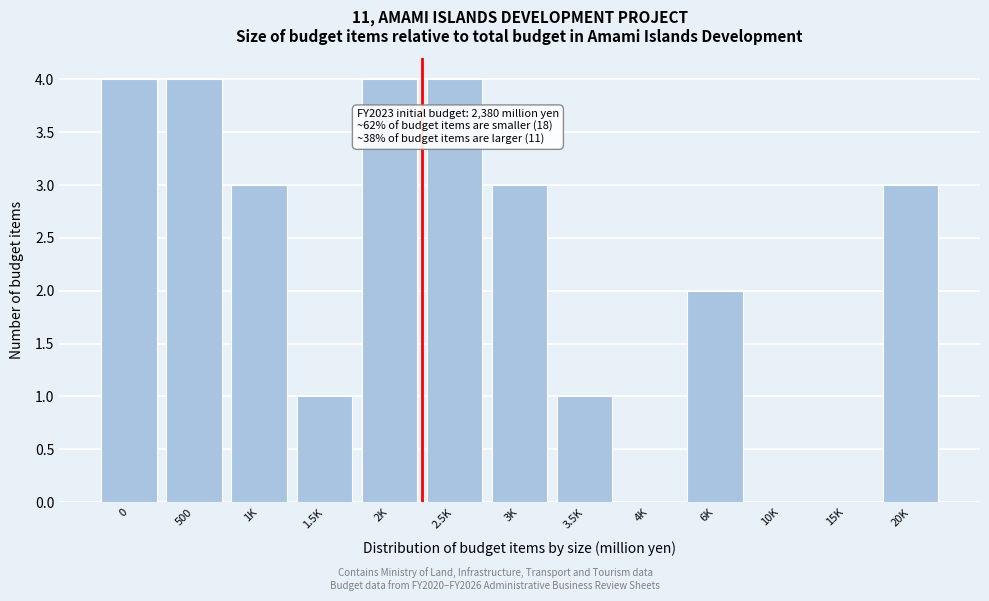

Reading left to right, what are all the values shown in this chart?

0=4	500=4	1K=3	1.5K=1	2K=4	2.5K=4	3K=3	3.5K=1	4K=0	6K=2	10K=0	15K=0	20K=3